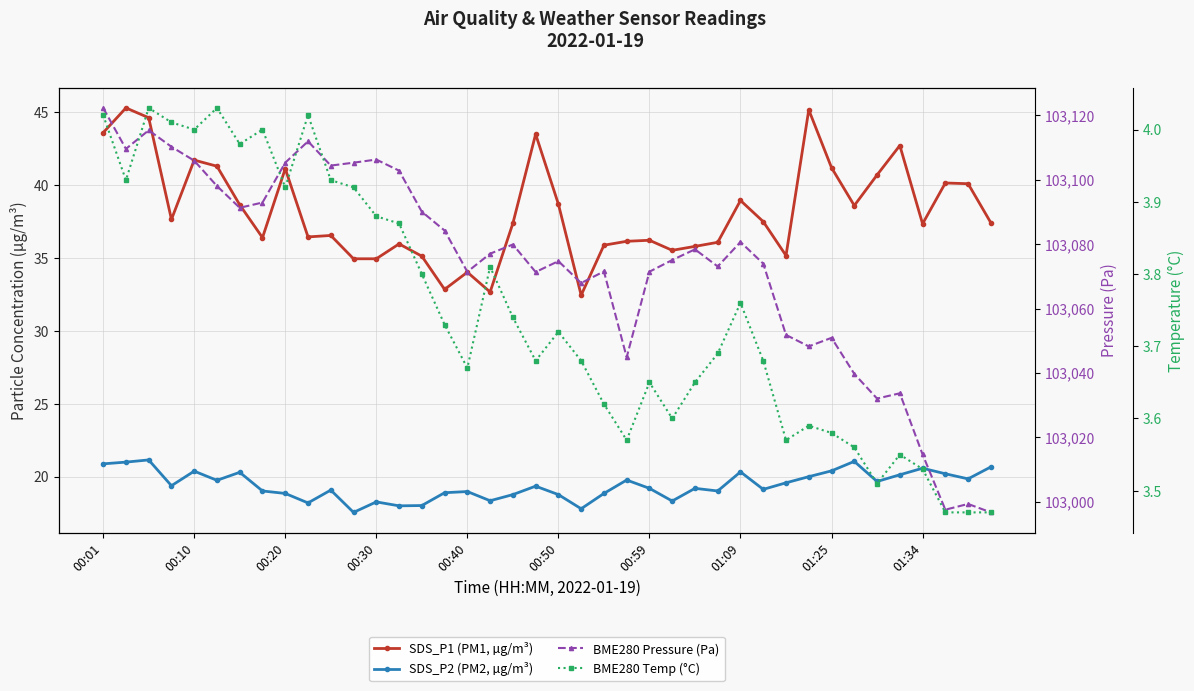

True or false: BME280 Temp (°C) and SDS_P1 (PM1, µg/m³) cross at least once.

False